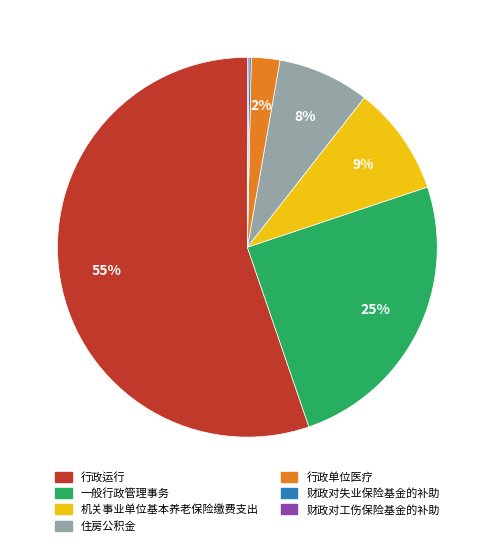

To the nearest percent, what is the combined percentage of 行政单位医疗 and 行政运行?

58%